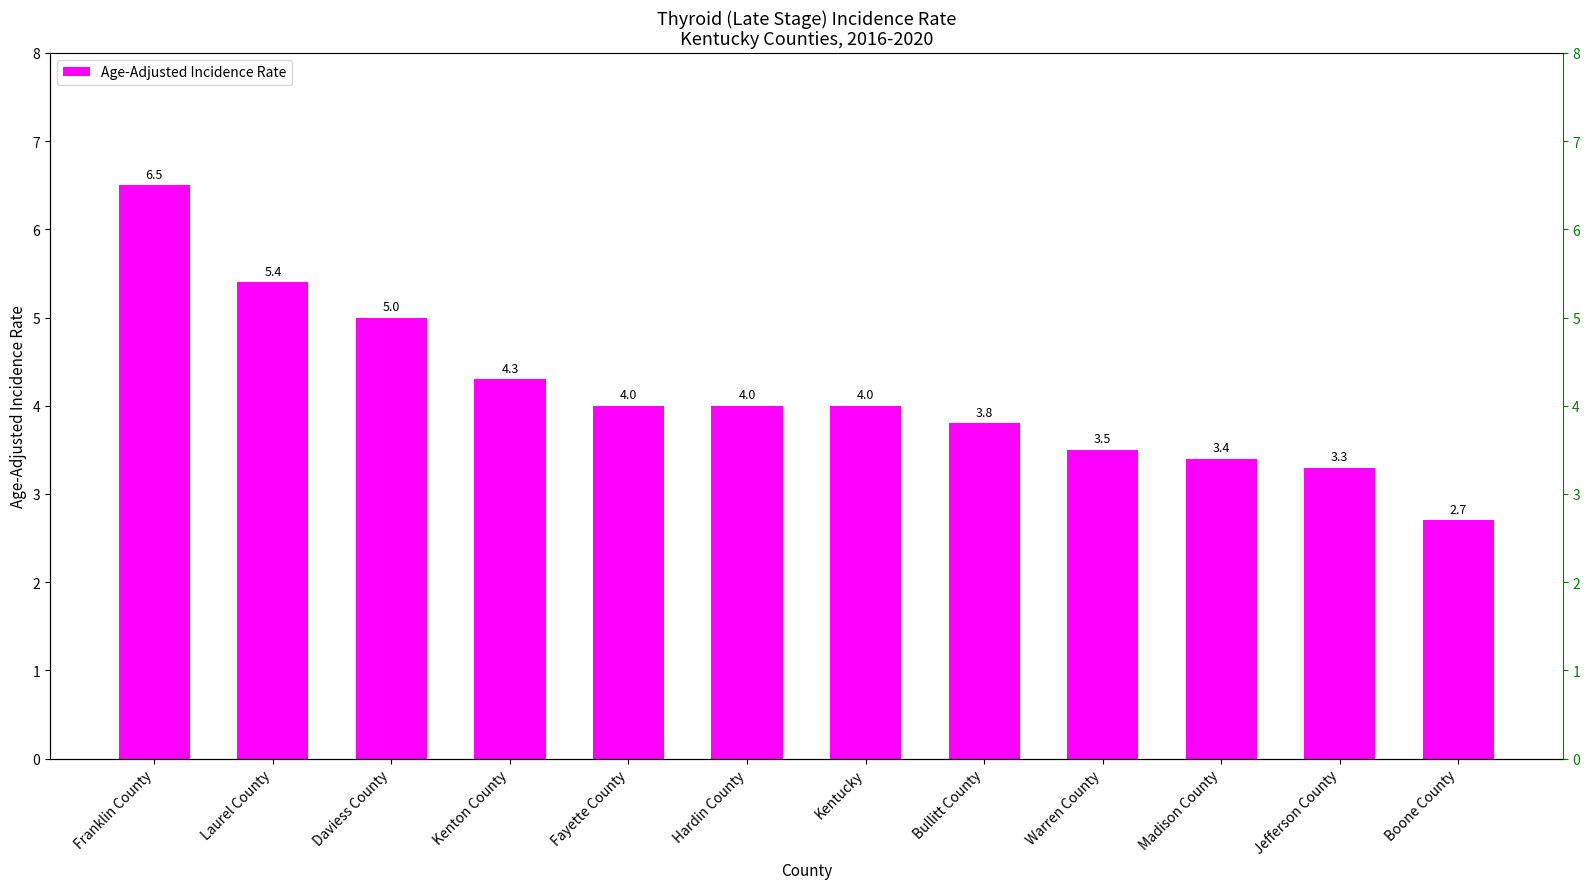

Which label corresponds to the smallest value in the chart?

Boone County